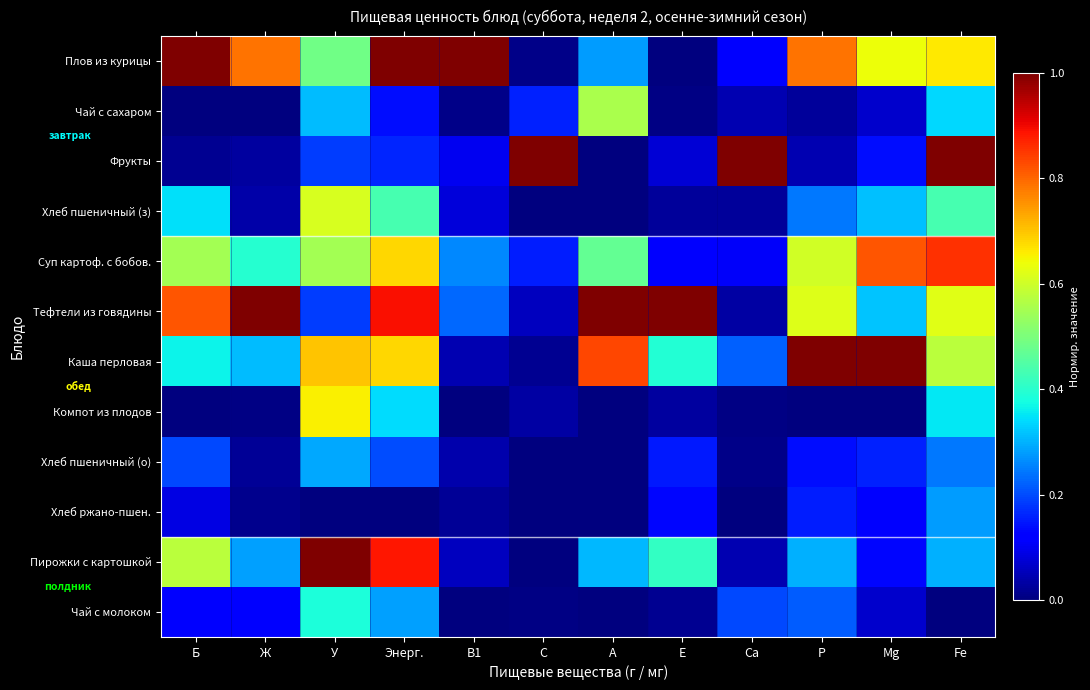

At which category does the chart reach its minimum across all series?

Е